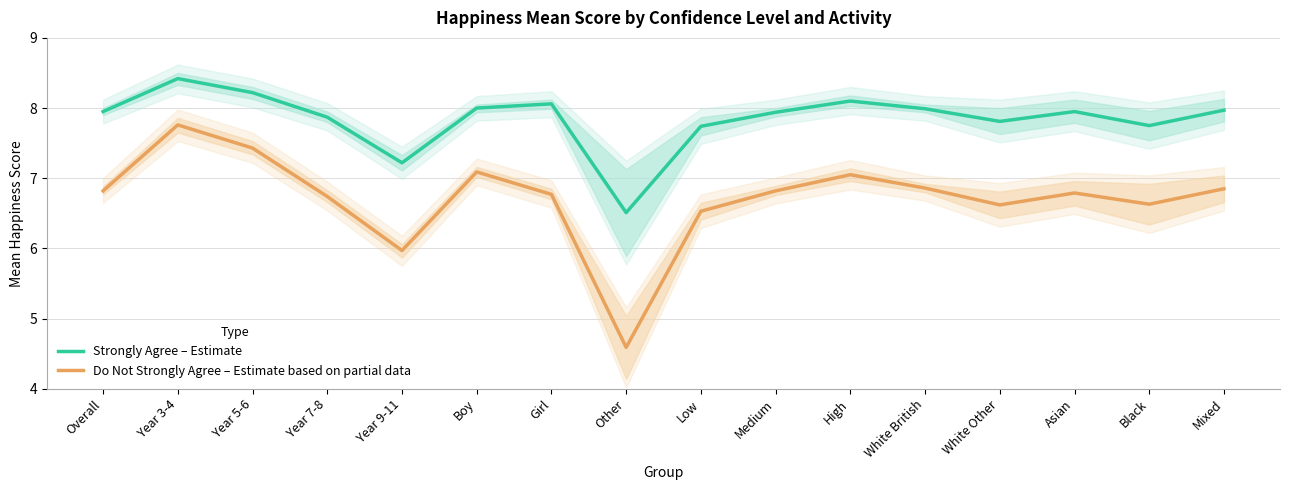

What value does the Strongly Agree – Estimate series have at Overall?

8.0